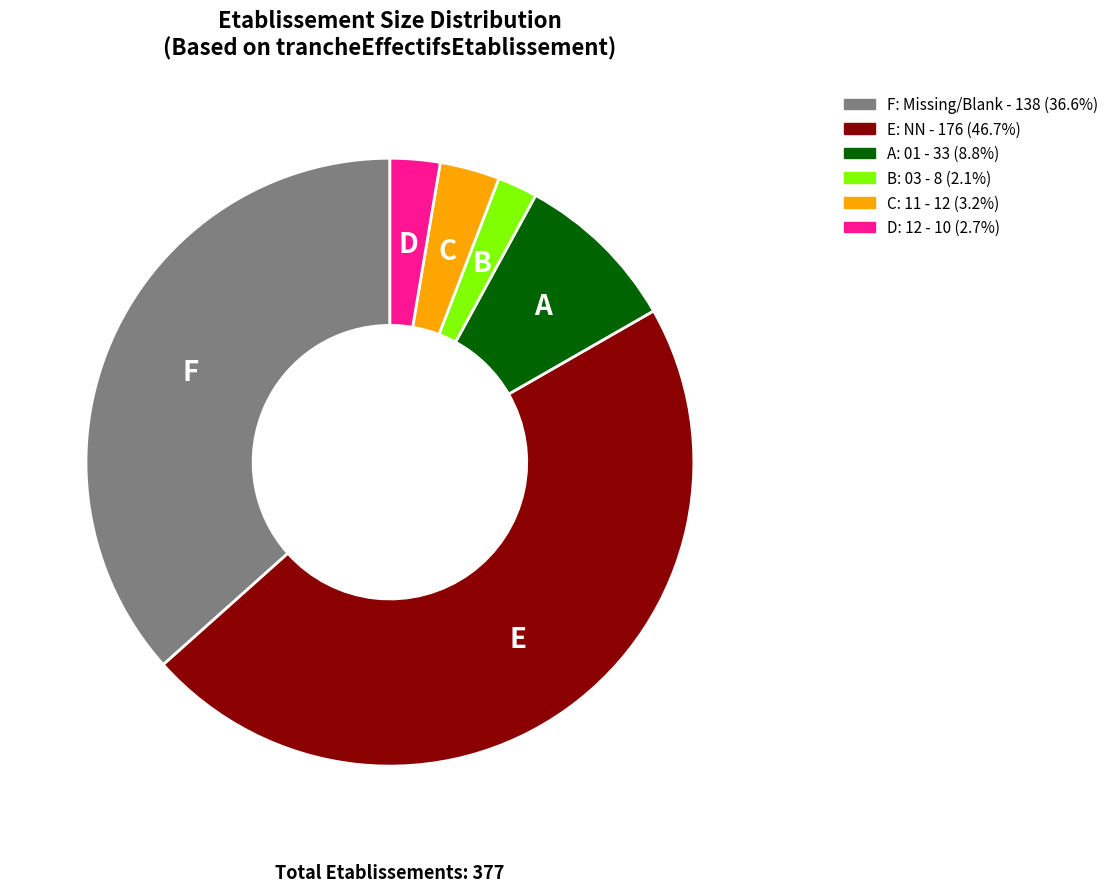

Is there any slice that represents more than half of the pie?

No